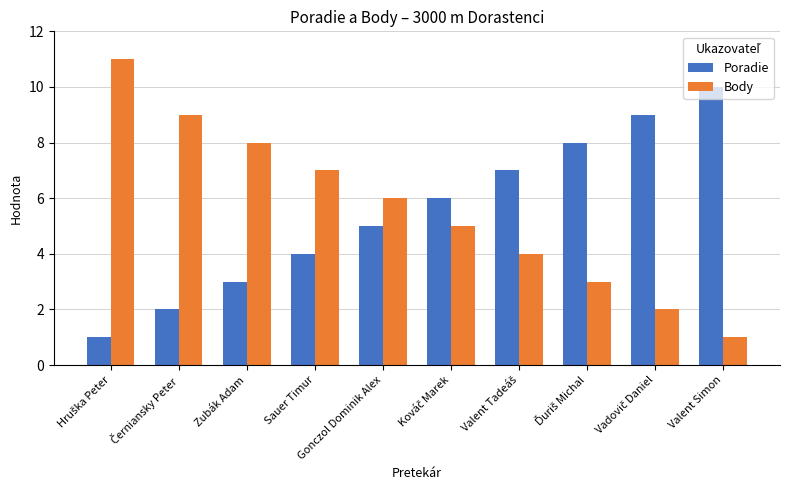

At Gonczol Dominik Alex, list the series in order from smallest to largest.

Poradie, Body